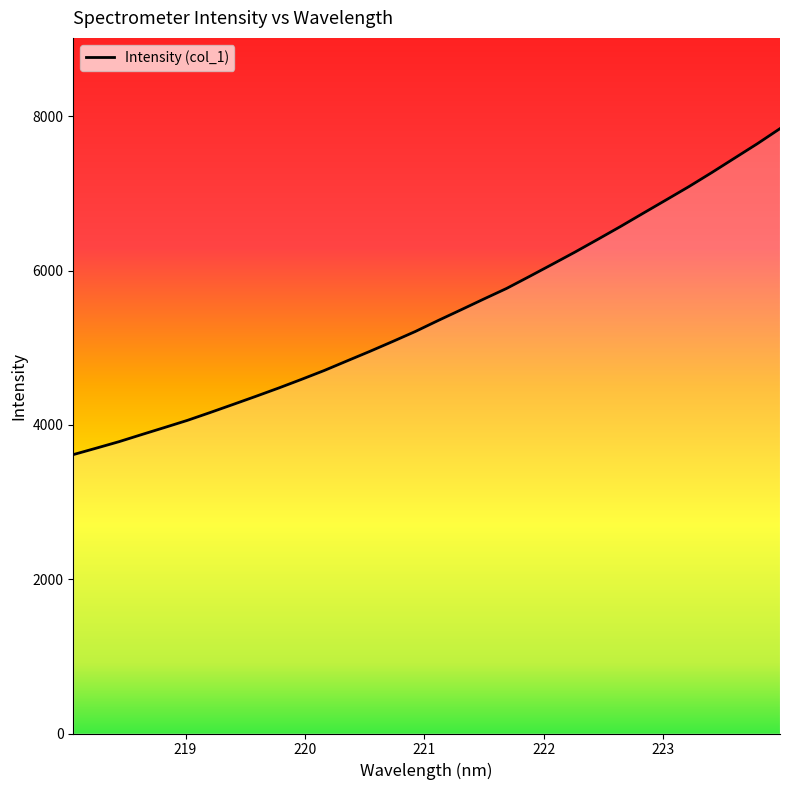

What is the smallest value displayed?

3615.3